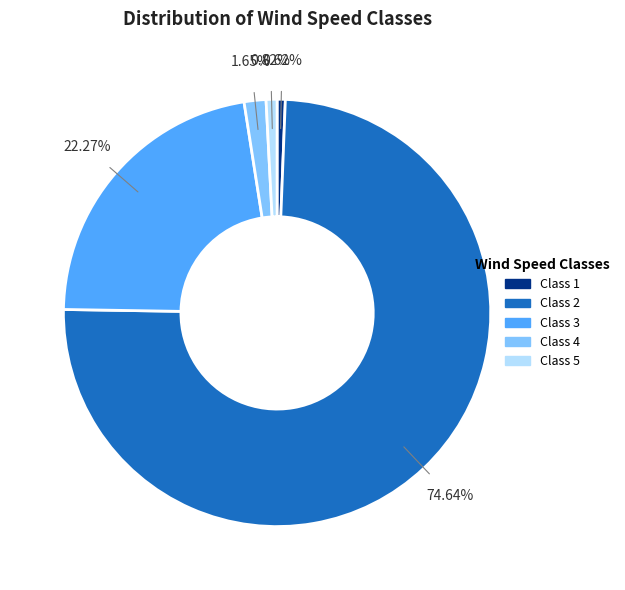

Is there any slice that represents more than half of the pie?

Yes